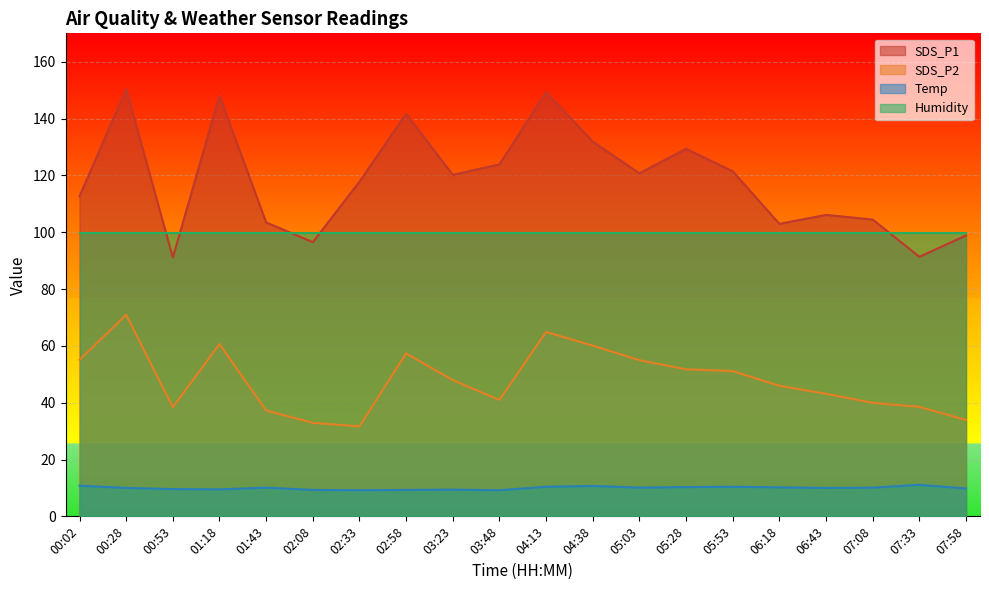

What is the average value of the Temp series?

10.0